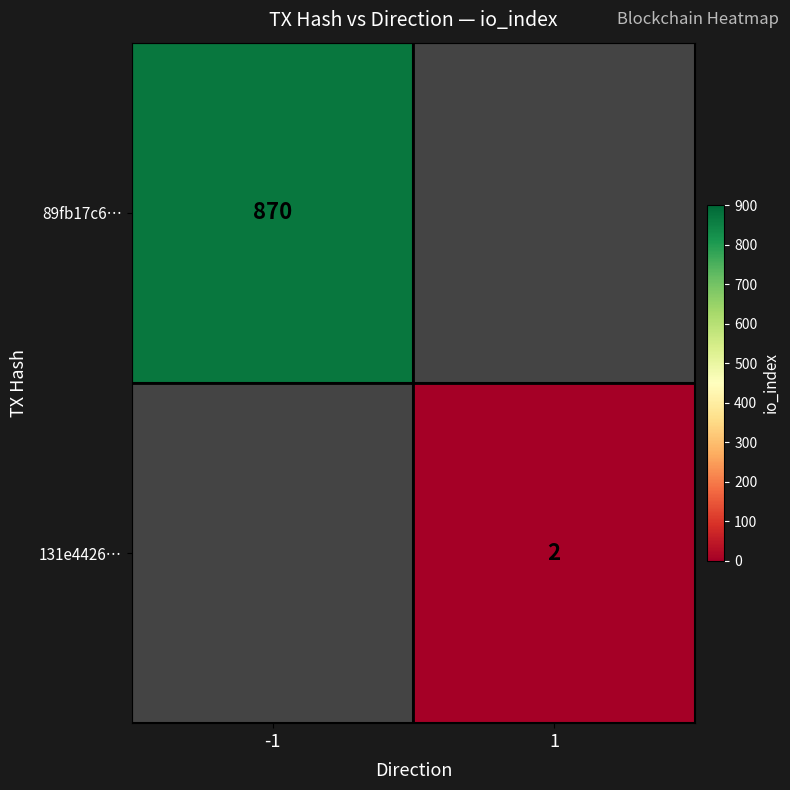

Is the value of 89fb17c6… at -1 greater than the value of 131e4426… at 1?

Yes